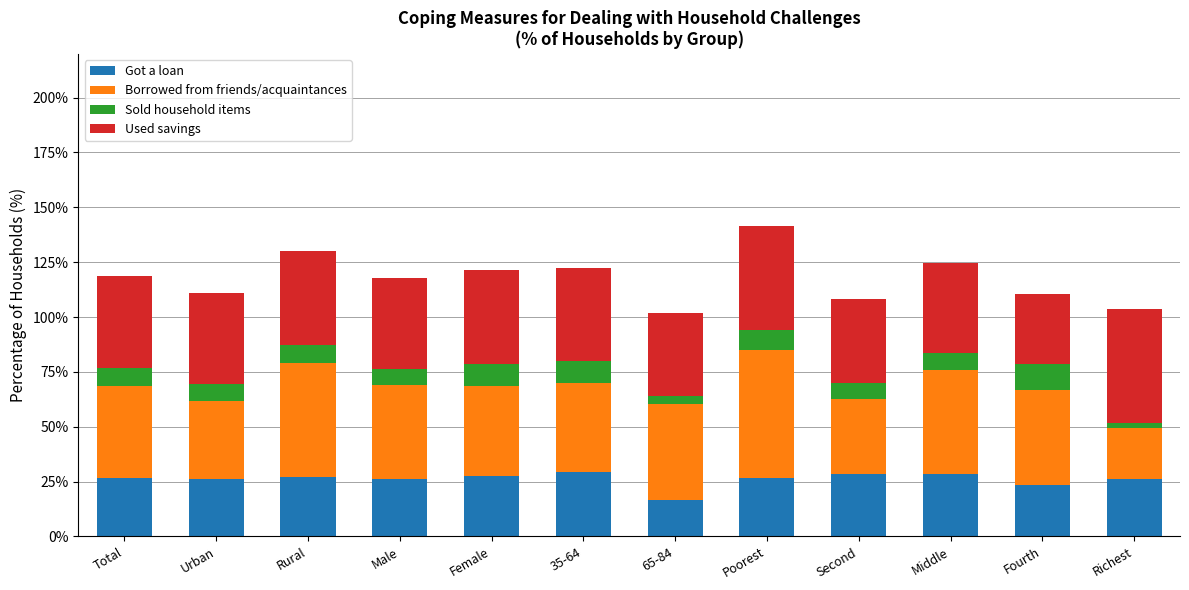

Which category has the lowest value in the Got a loan series?

65-84